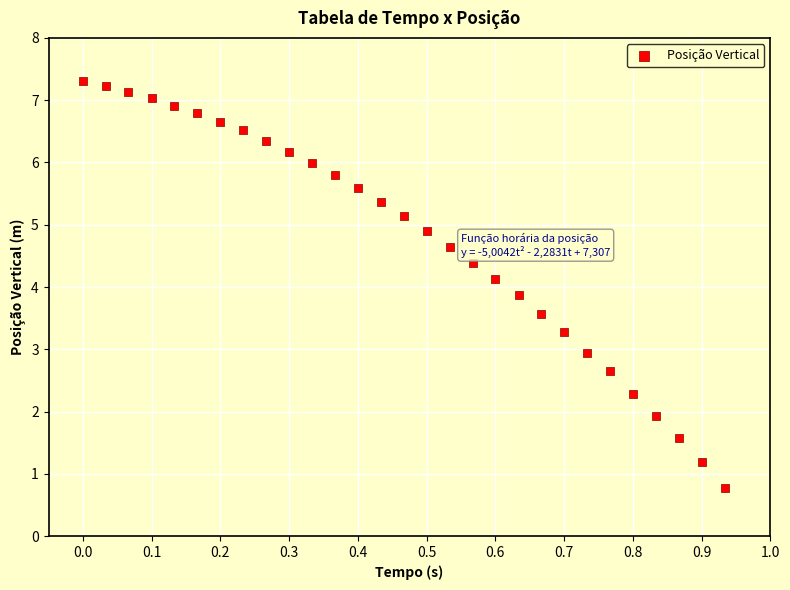

What is the range of Y values (max minus min)?

6.5